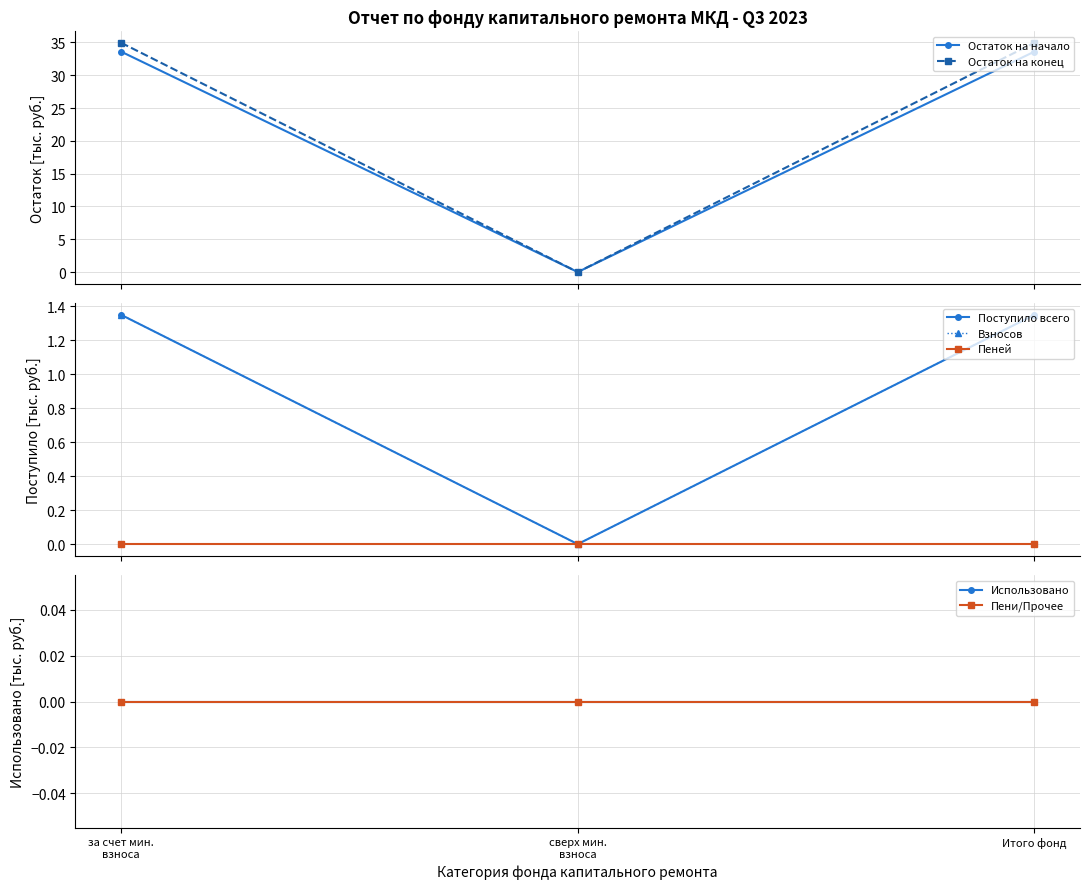

What is the value of the Остаток на начало point at the 1st from the left?

33.6